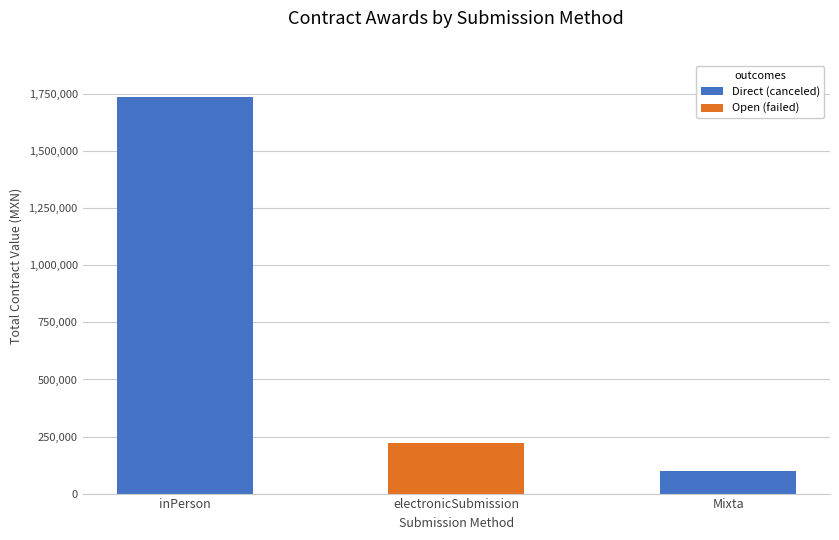

The value of Direct (canceled) at Mixta is 98043.1. True or false?

True